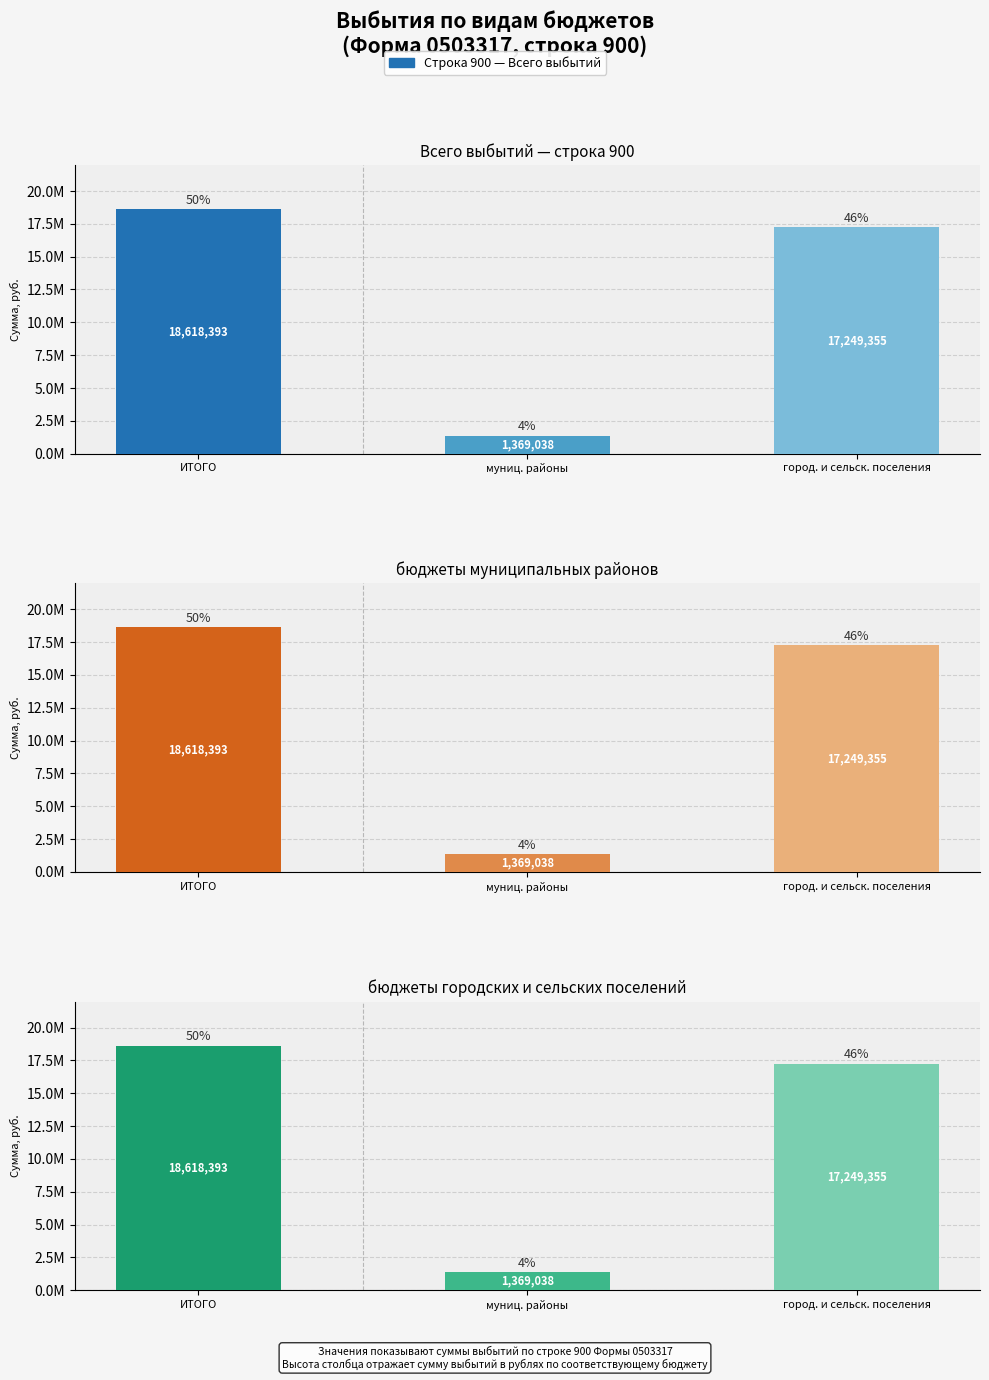

True or false: бюджеты муниципальных районов has a value of 18618393.0 at ИТОГО.

True